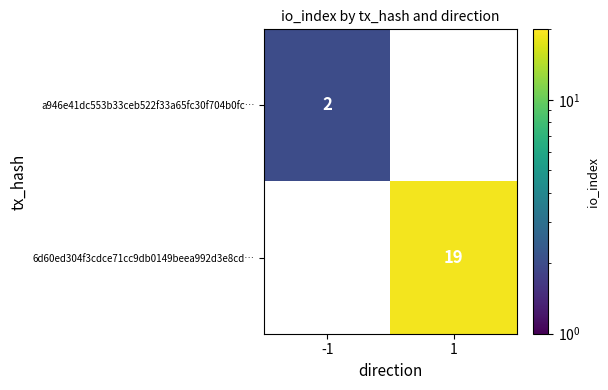

Reading left to right, list all the values displayed in this chart.

a946e41dc553b33ceb522f33a65fc30f704b0fc…: 2	0
6d60ed304f3cdce71cc9db0149beea992d3e8cd…: 0	19